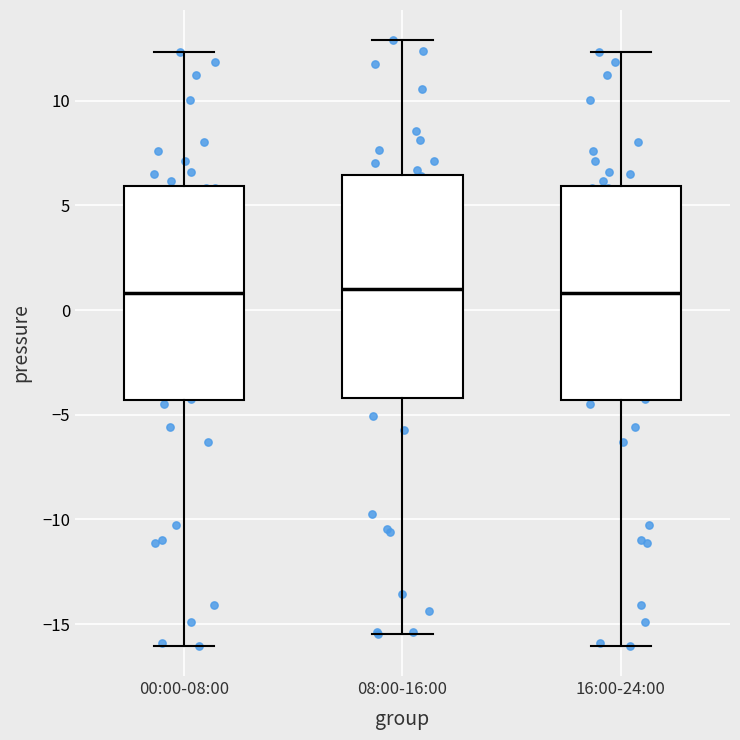

Where does the lower whisker of the box for 00:00-08:00 end on the y-axis? The values are not printed on the chart, so give them approximately, as read against the axis.

-16.0